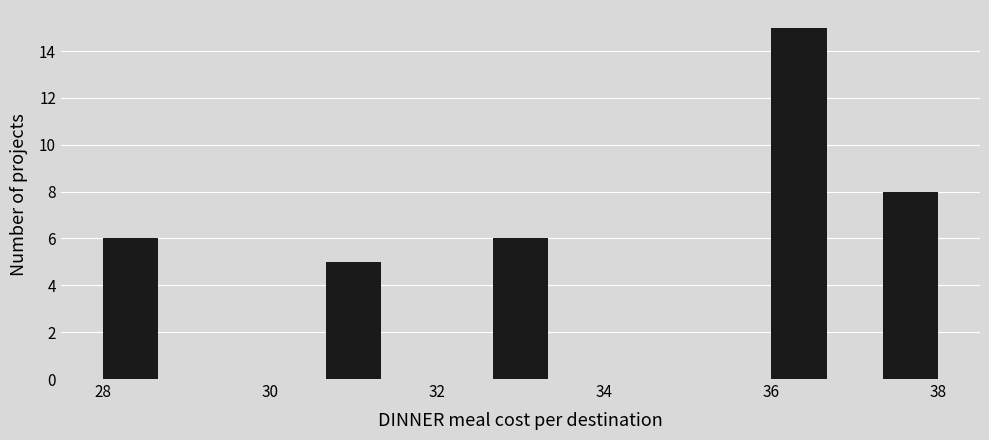

Read against the x-axis, roughly where is the centre of the tallest bar?

36.4